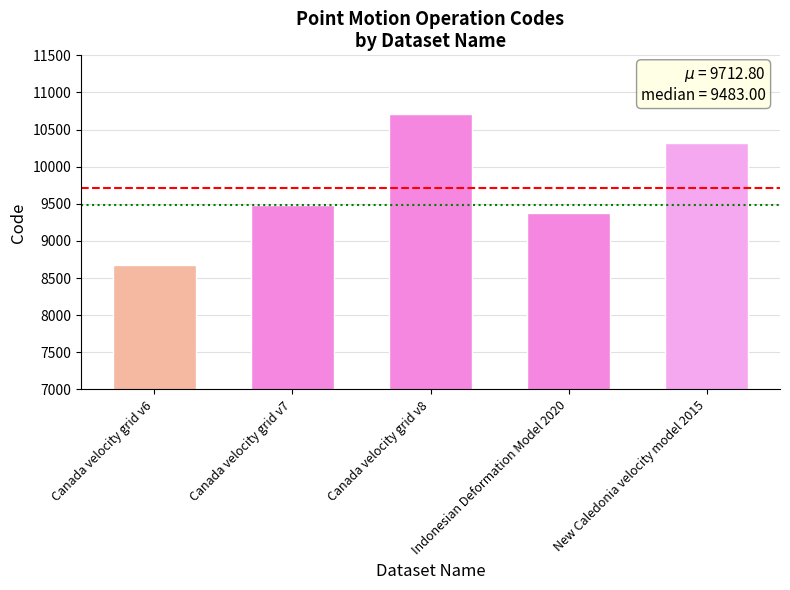

What is the sum of the values at New Caledonia velocity model 2015 and Canada velocity grid v8?

21030